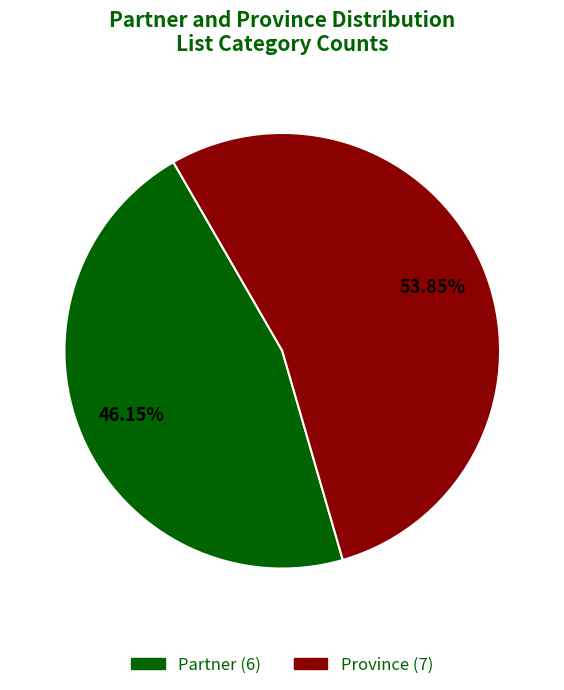

Approximately how many times larger is the value at Province (7) compared to Partner (6)?

1.2